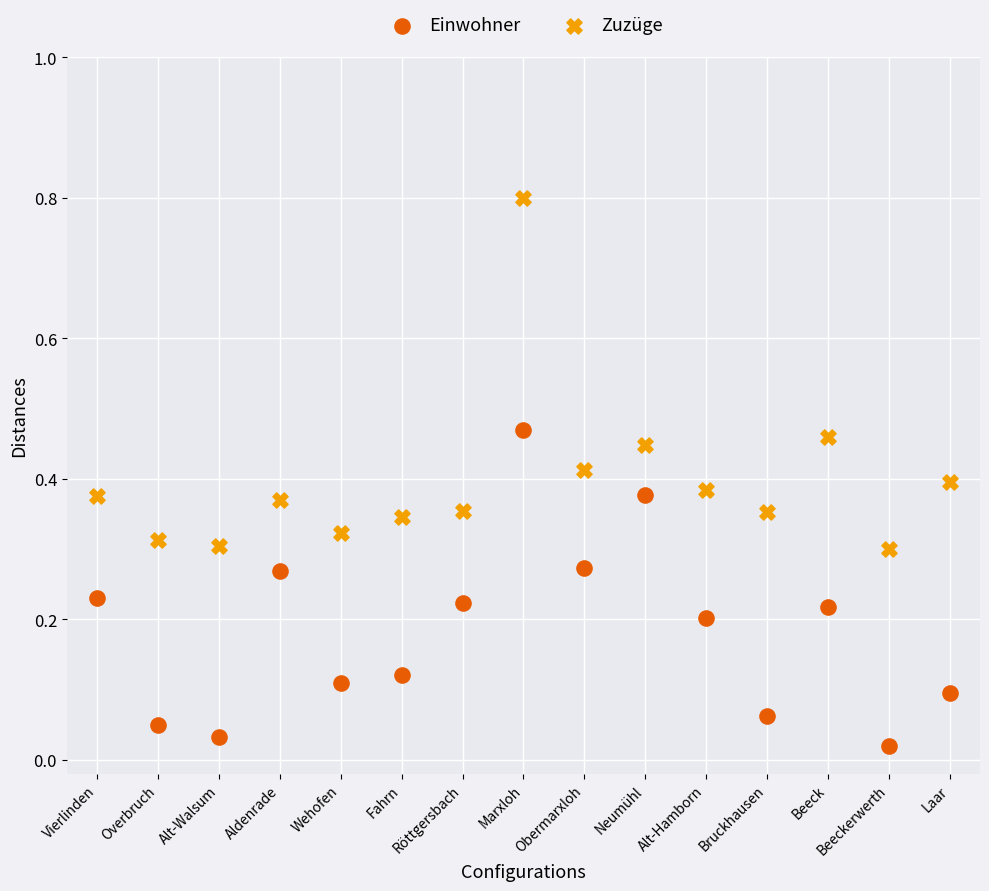

What are all the series names shown in the legend?

Einwohner, Zuzüge